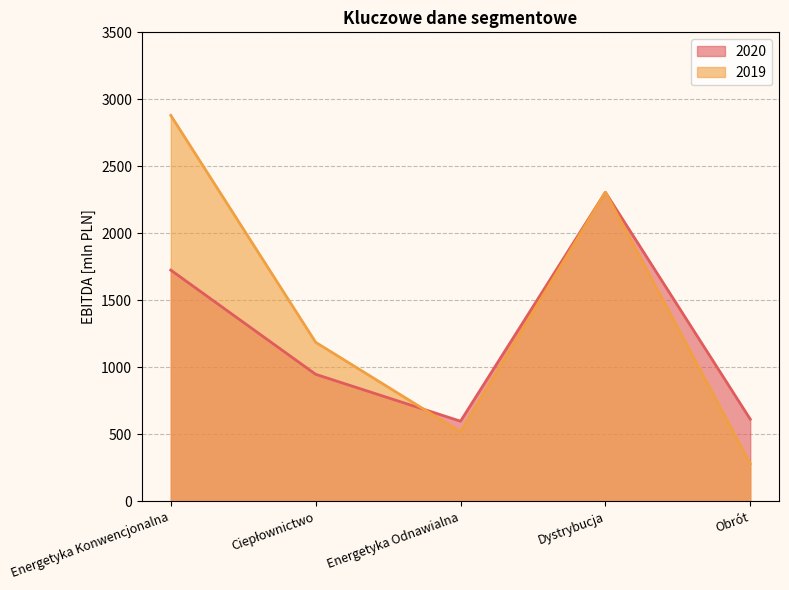

After their last crossing, which series has the higher values: 2020 or 2019?

2020